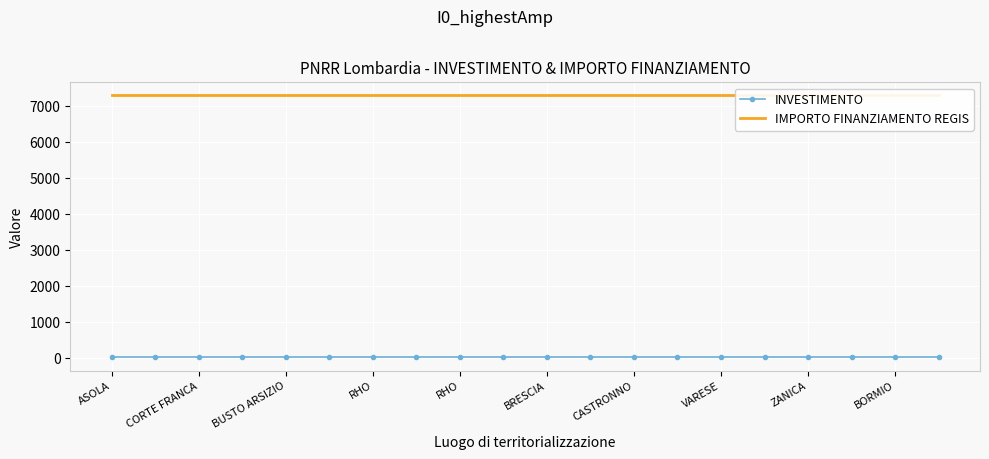

What is the label of the 20th point from the left?

19